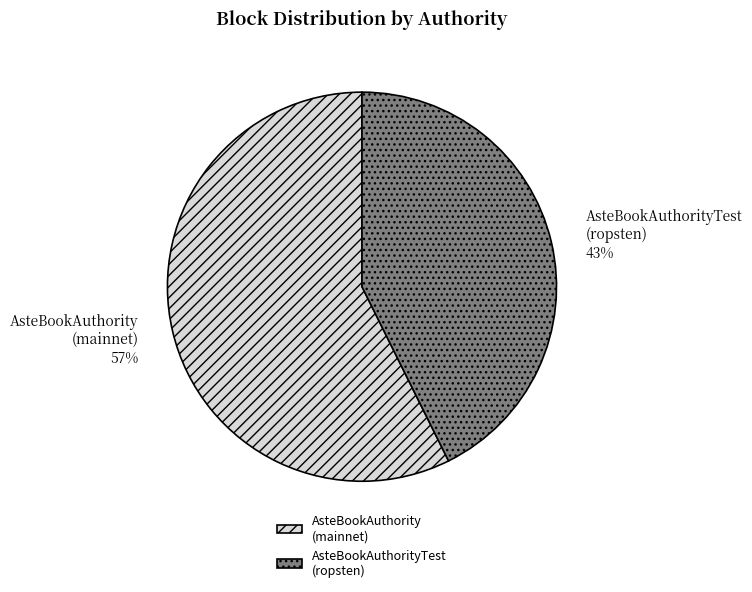

True or false: AsteBookAuthorityTest (ropsten) accounts for 28% of the total.

False